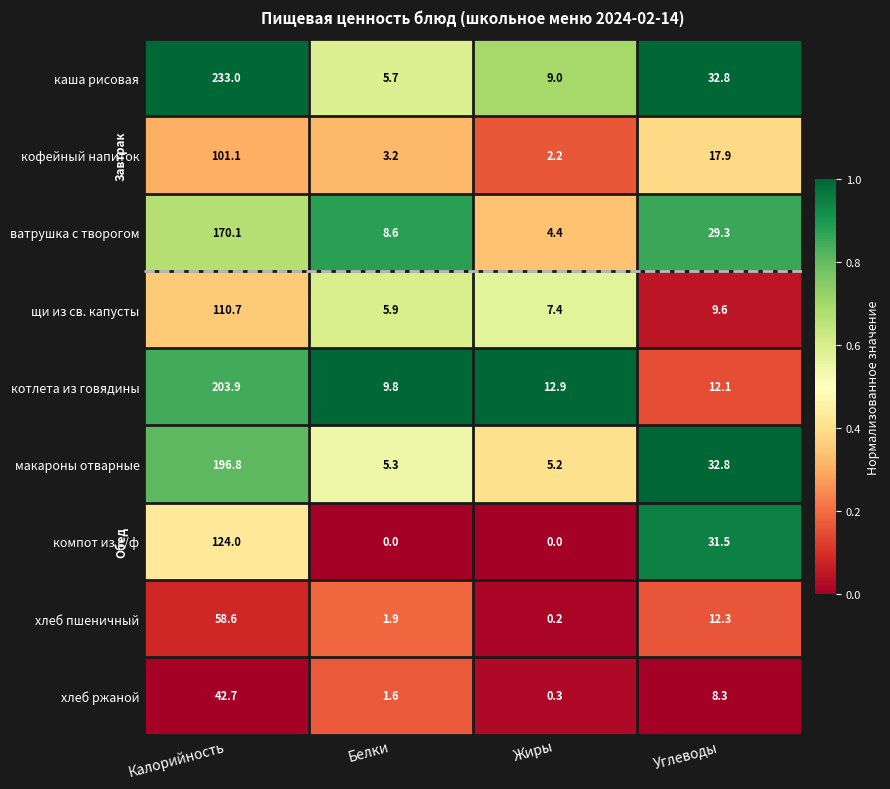

Is it true that щи из св. капусты equals 110.7 at Калорийность?

True